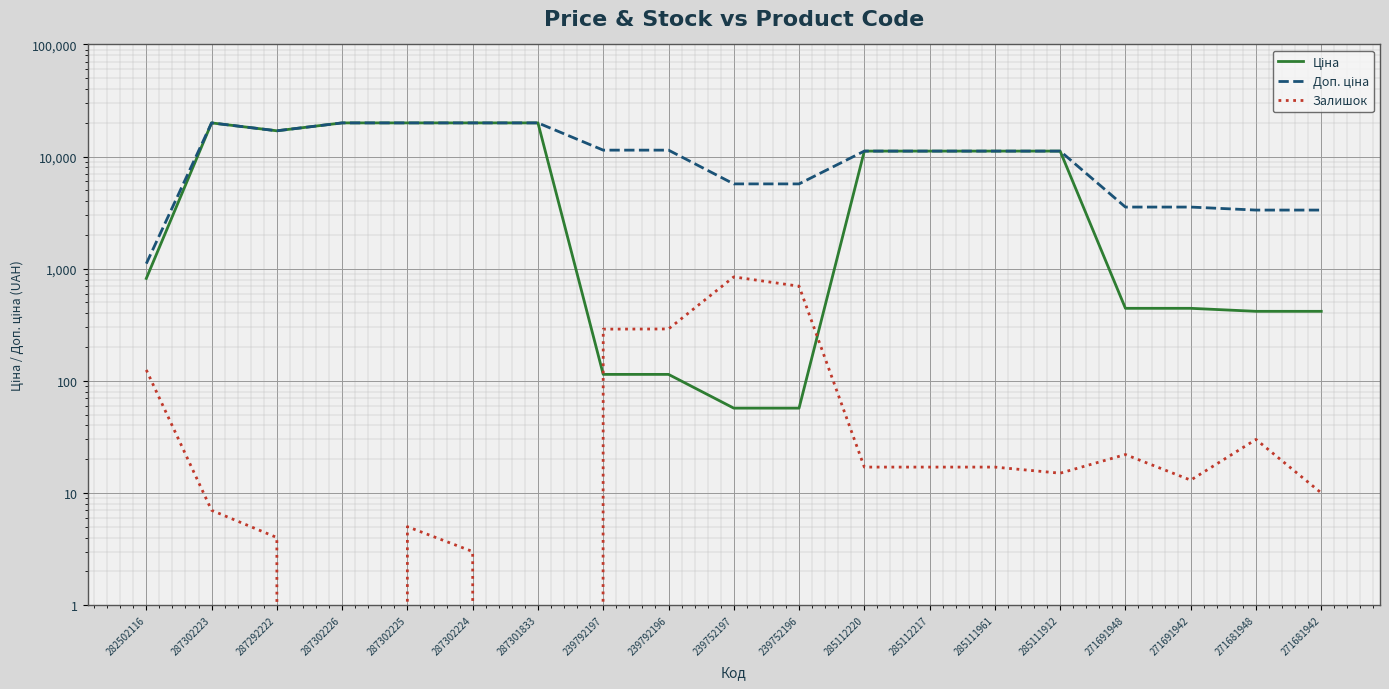

At which label does Ціна reach its peak?

287302223